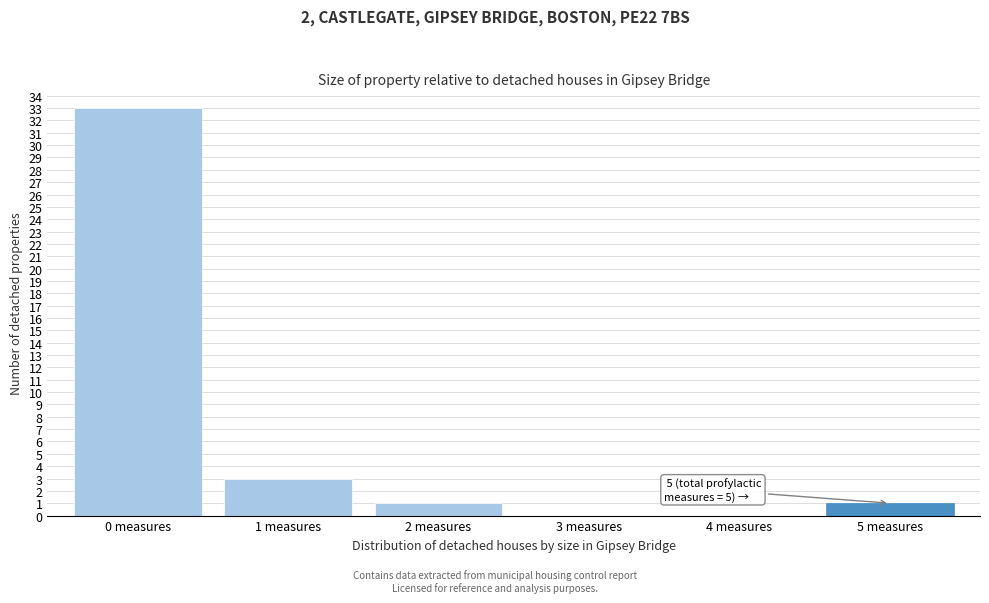

Reading left to right, extract all data points from this chart.

0 measures=33	1 measures=3	2 measures=1	3 measures=0	4 measures=0	5 measures=1